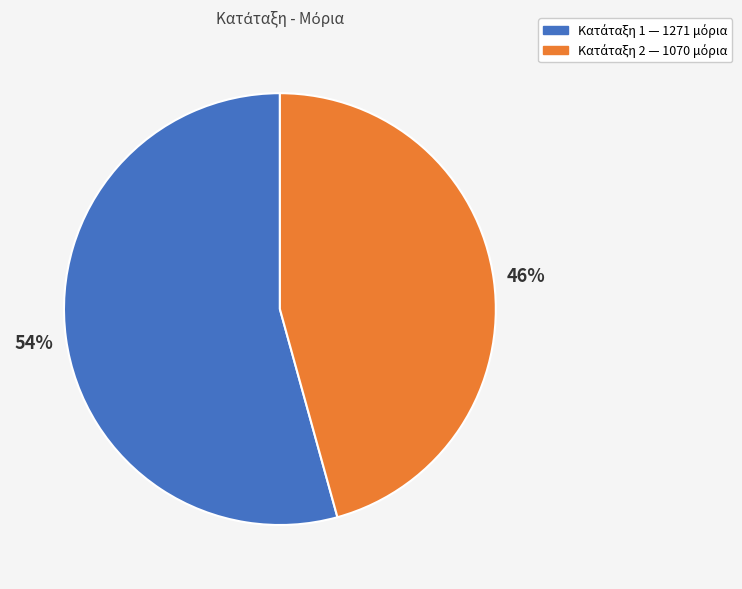

Does any single category account for the majority?

Yes